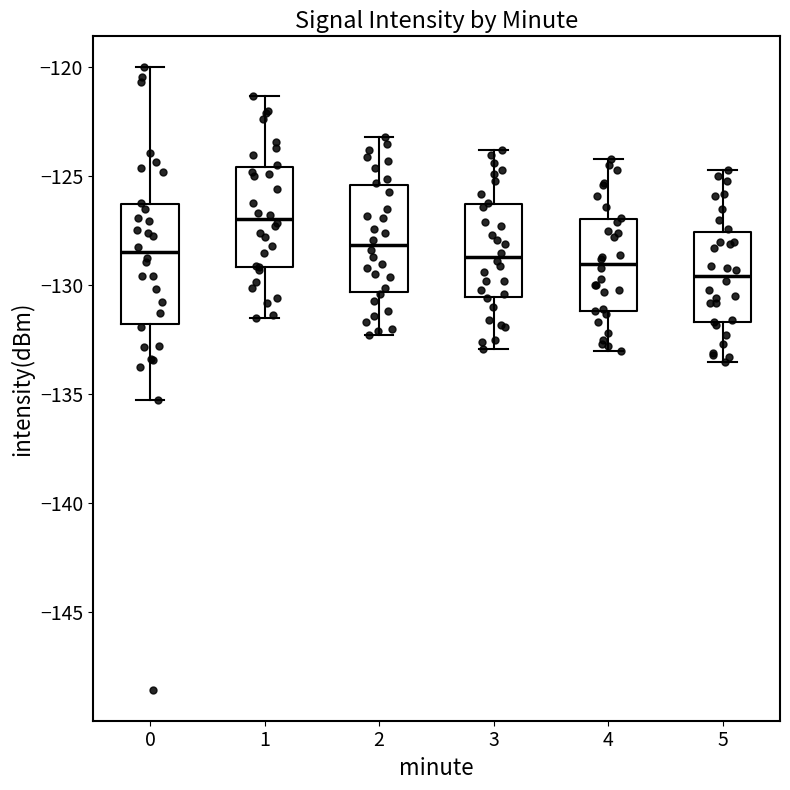

Which box has the lowest median line?

5